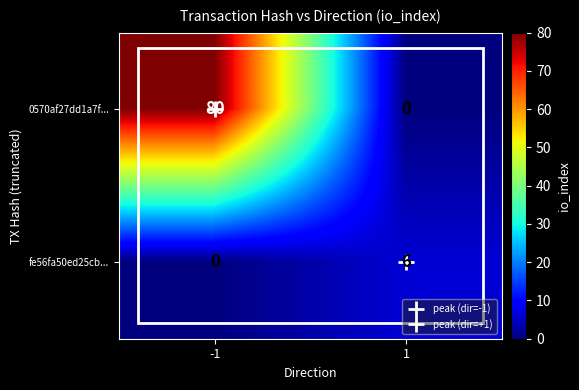

What is the average value of the fe56fa50ed25cb... series?

3